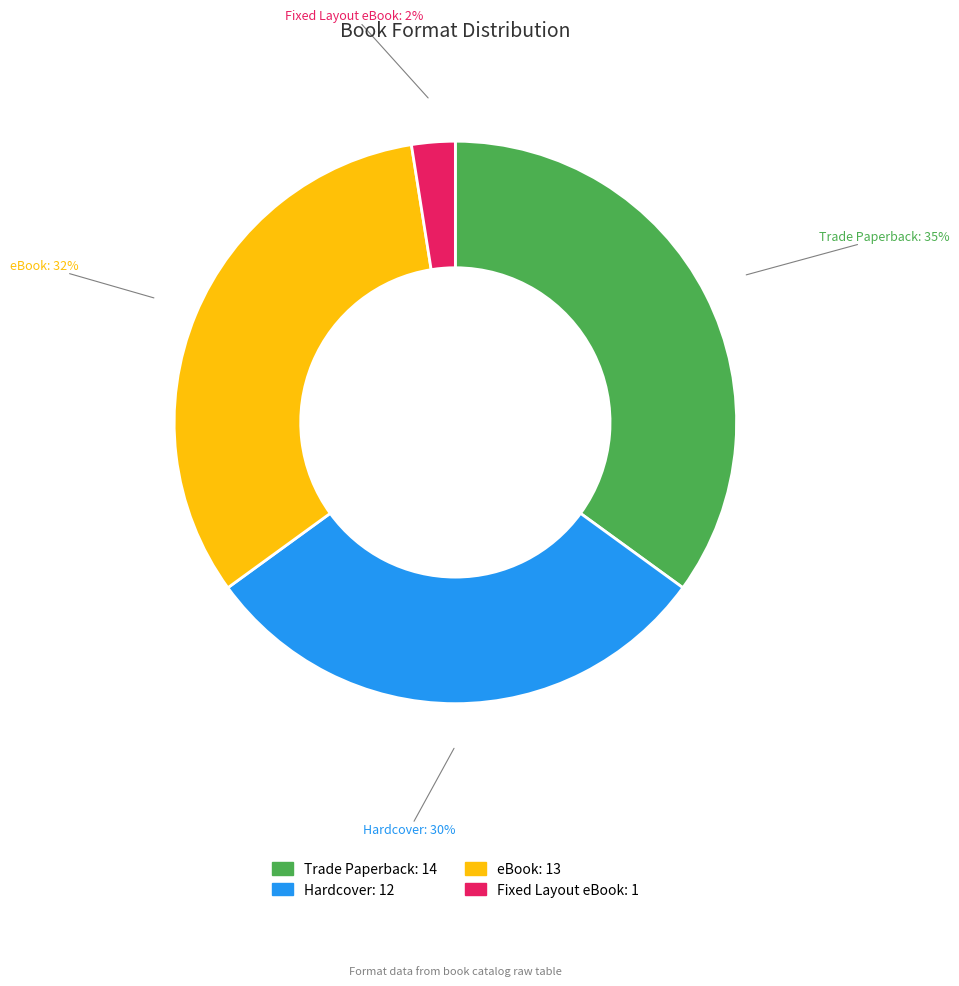

Do Fixed Layout eBook and Trade Paperback together represent more than half of the pie?

No